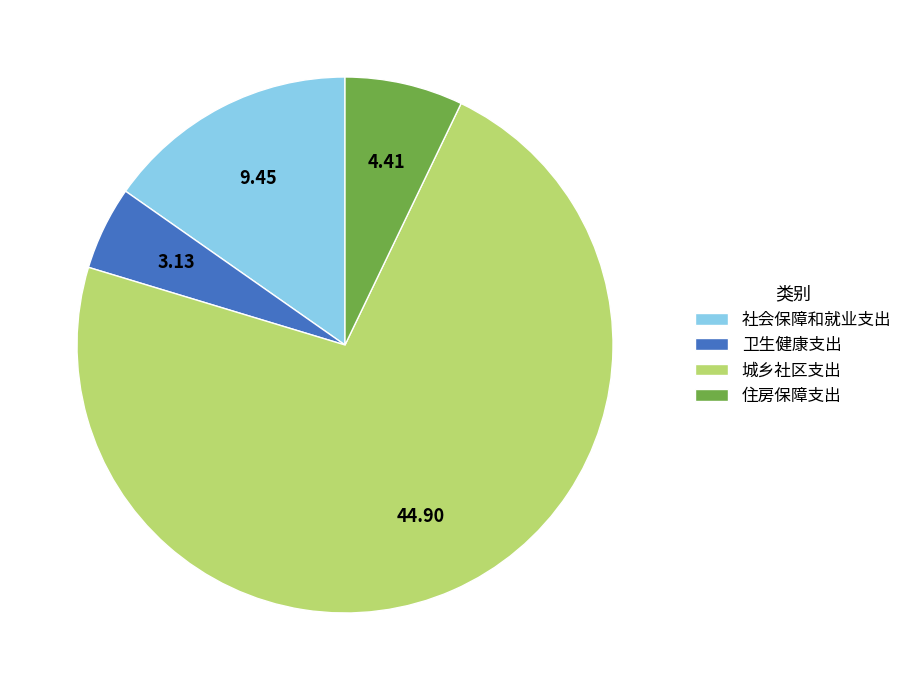

Which category has the smallest portion of the pie?

卫生健康支出